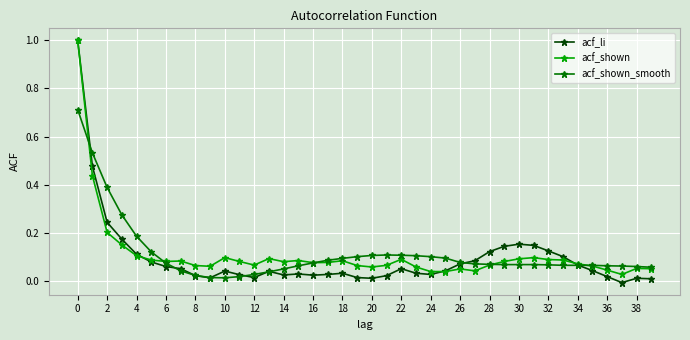

What is the greatest value displayed?

1.0